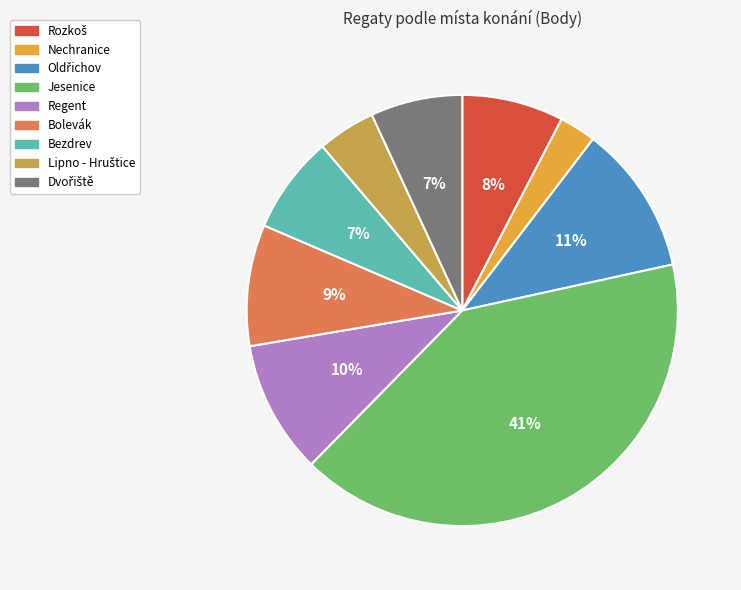

Is there a majority slice in this chart?

No